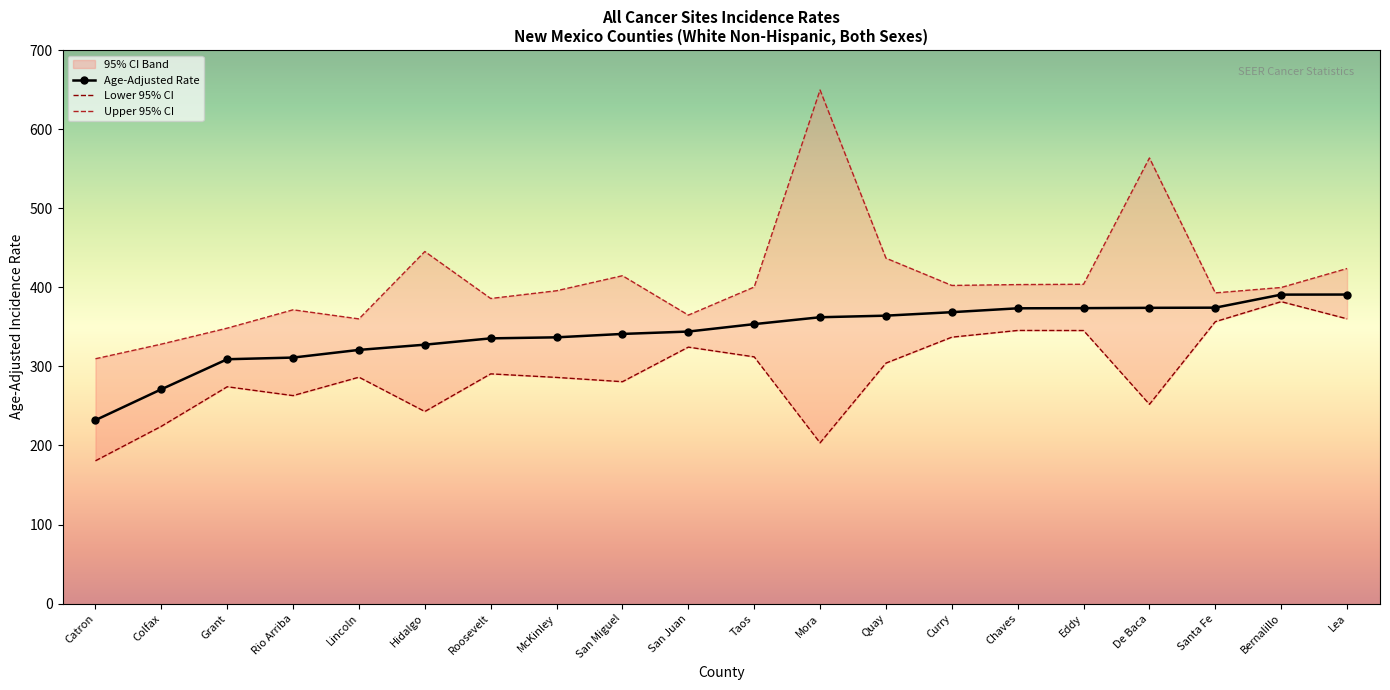

What is the label of the 11th point from the left?

Taos